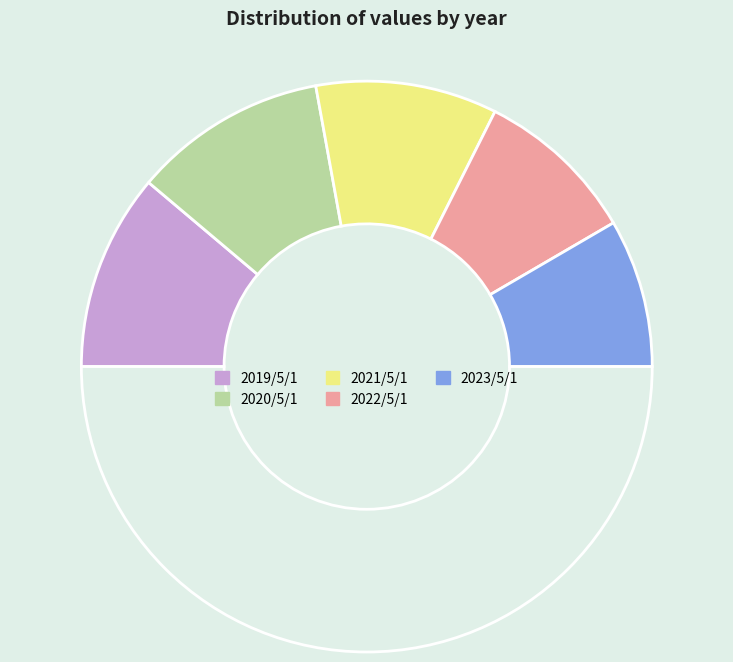

How many segments does this pie chart have?

6